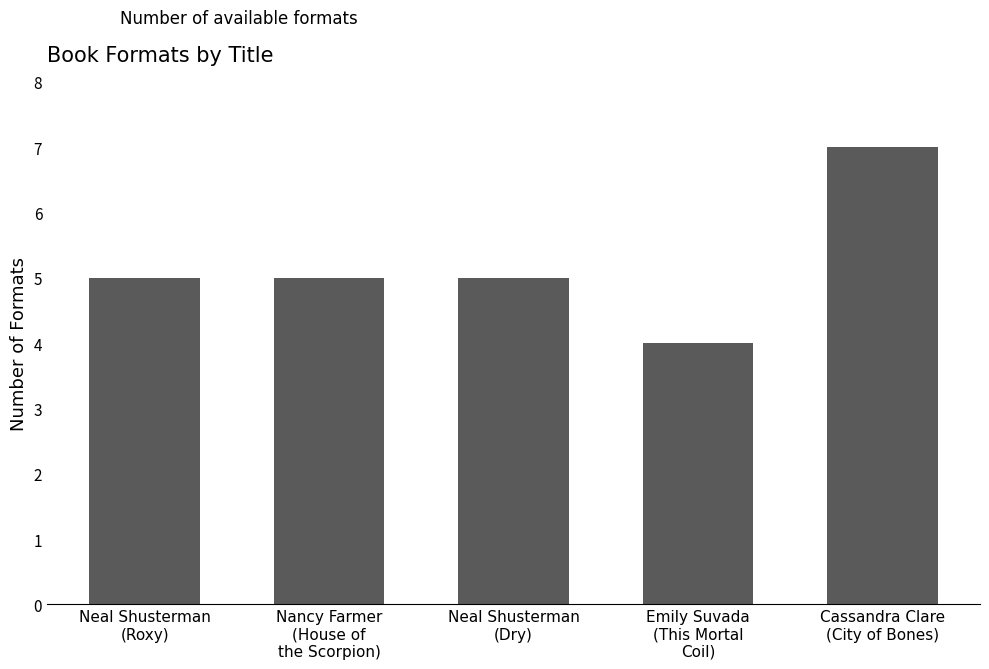

What is the sum of all values?

26